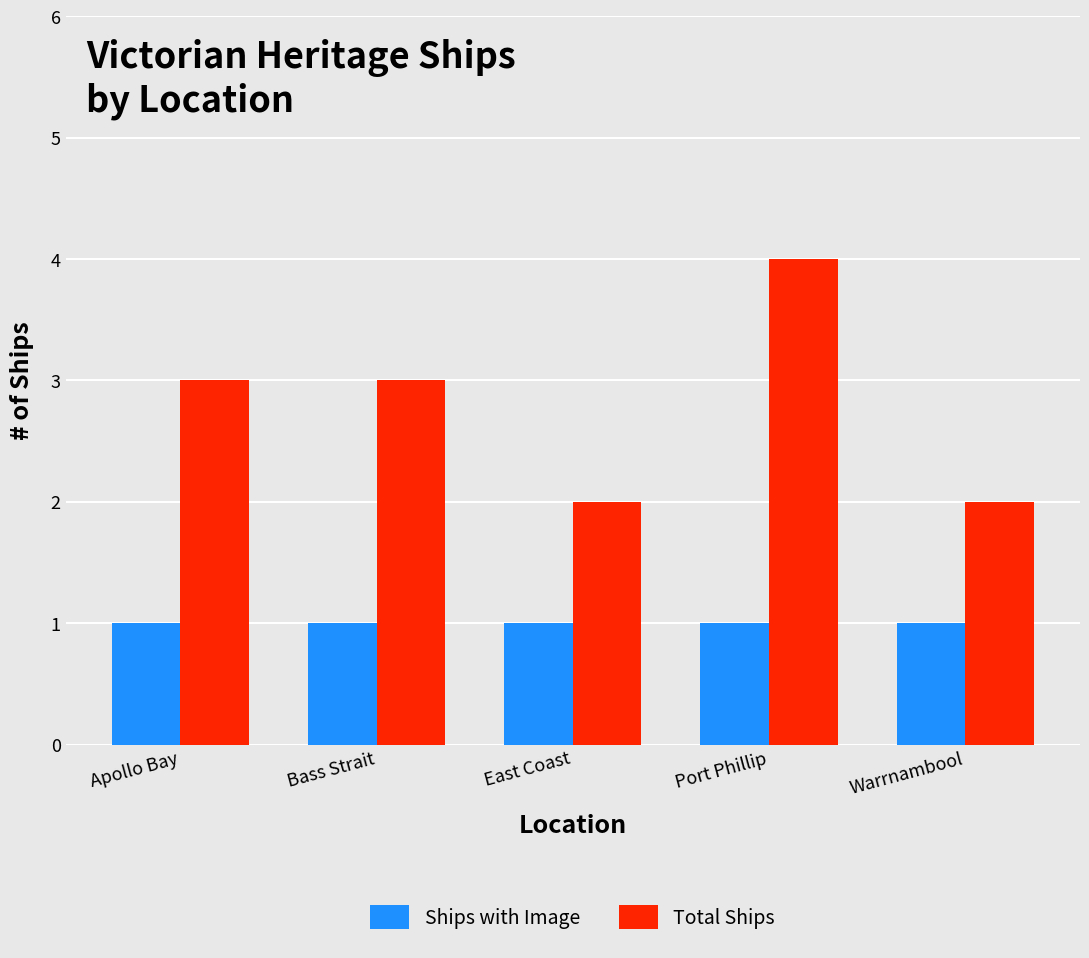

At which label does Total Ships reach its peak?

Port Phillip